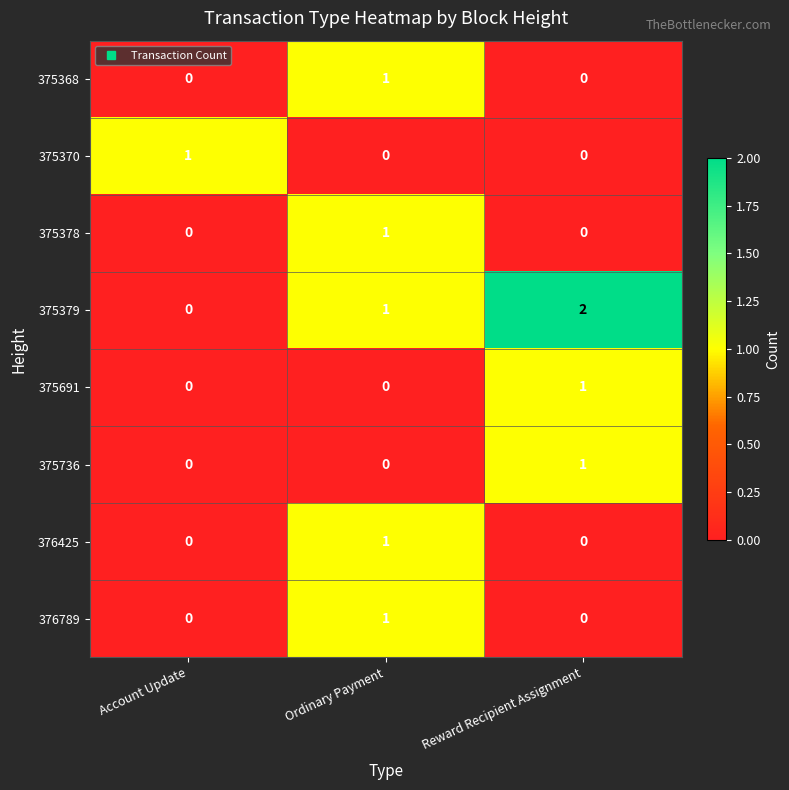

Which series has the largest total across all categories?

375379